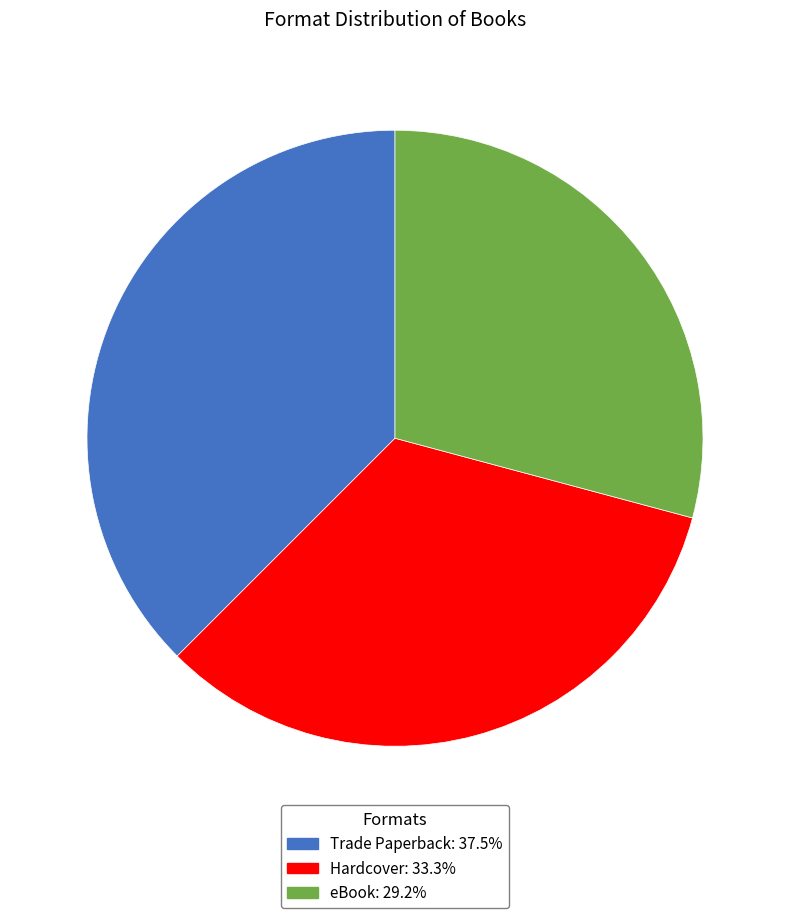

How many segments does this pie chart have?

3